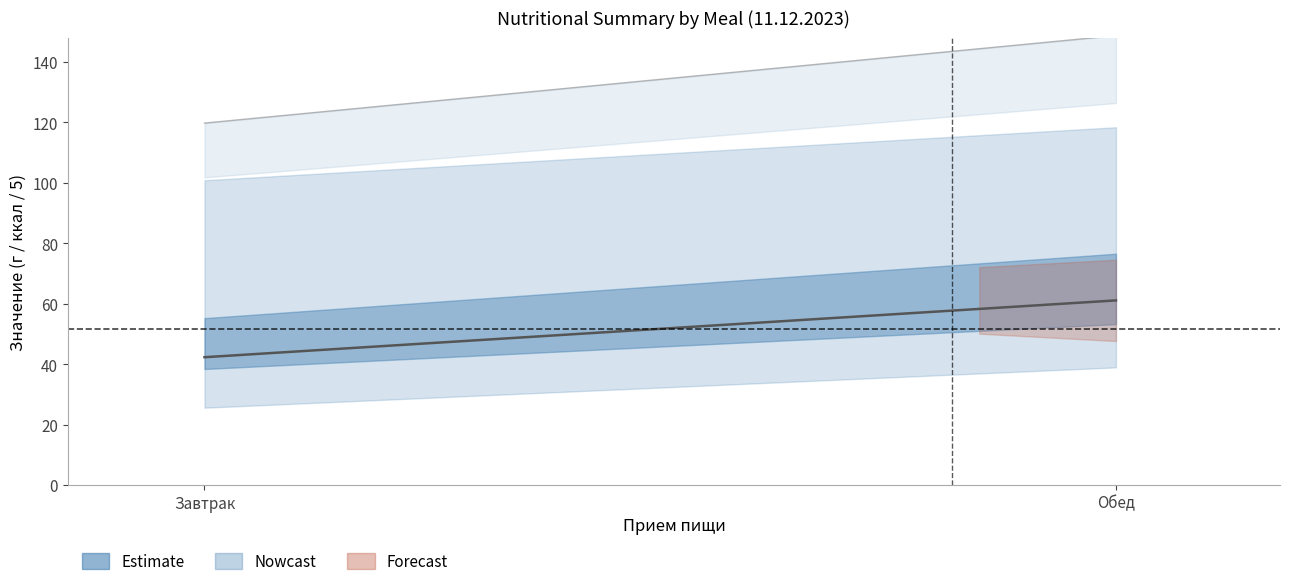

At which category does the chart reach its peak across all series?

Обед